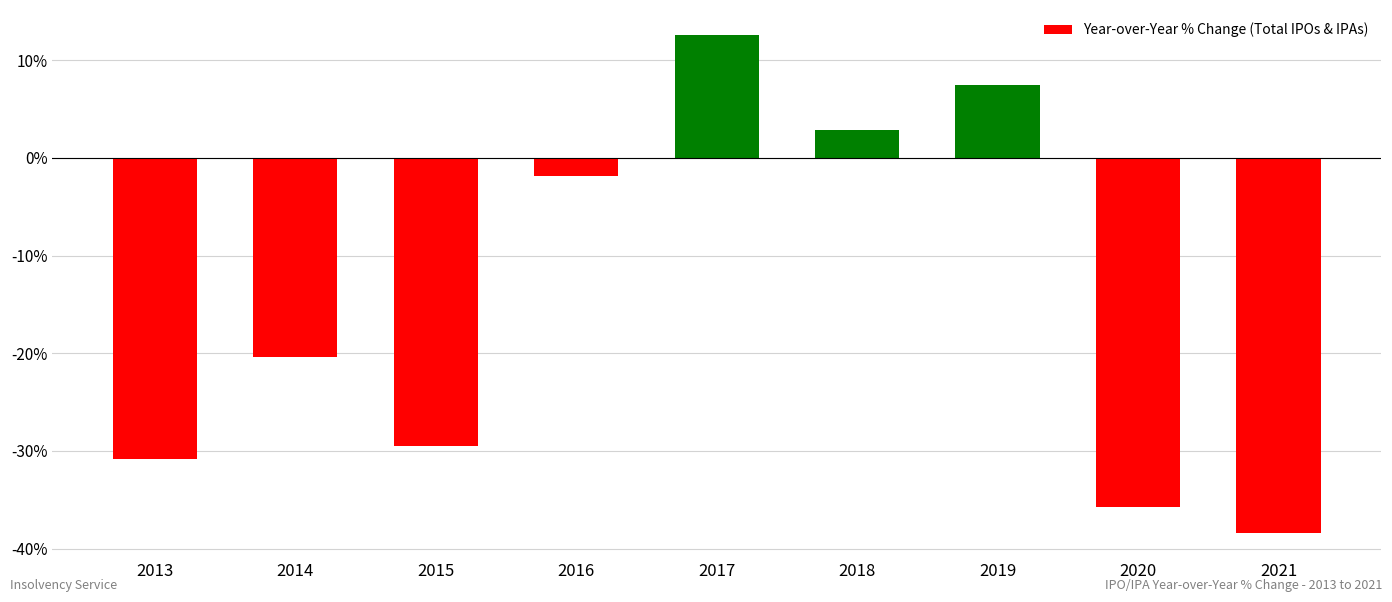

Reading right to left, list all the values displayed in this chart.

2021=-38.4	2020=-35.7	2019=7.5	2018=2.8	2017=12.6	2016=-1.8	2015=-29.5	2014=-20.4	2013=-30.8